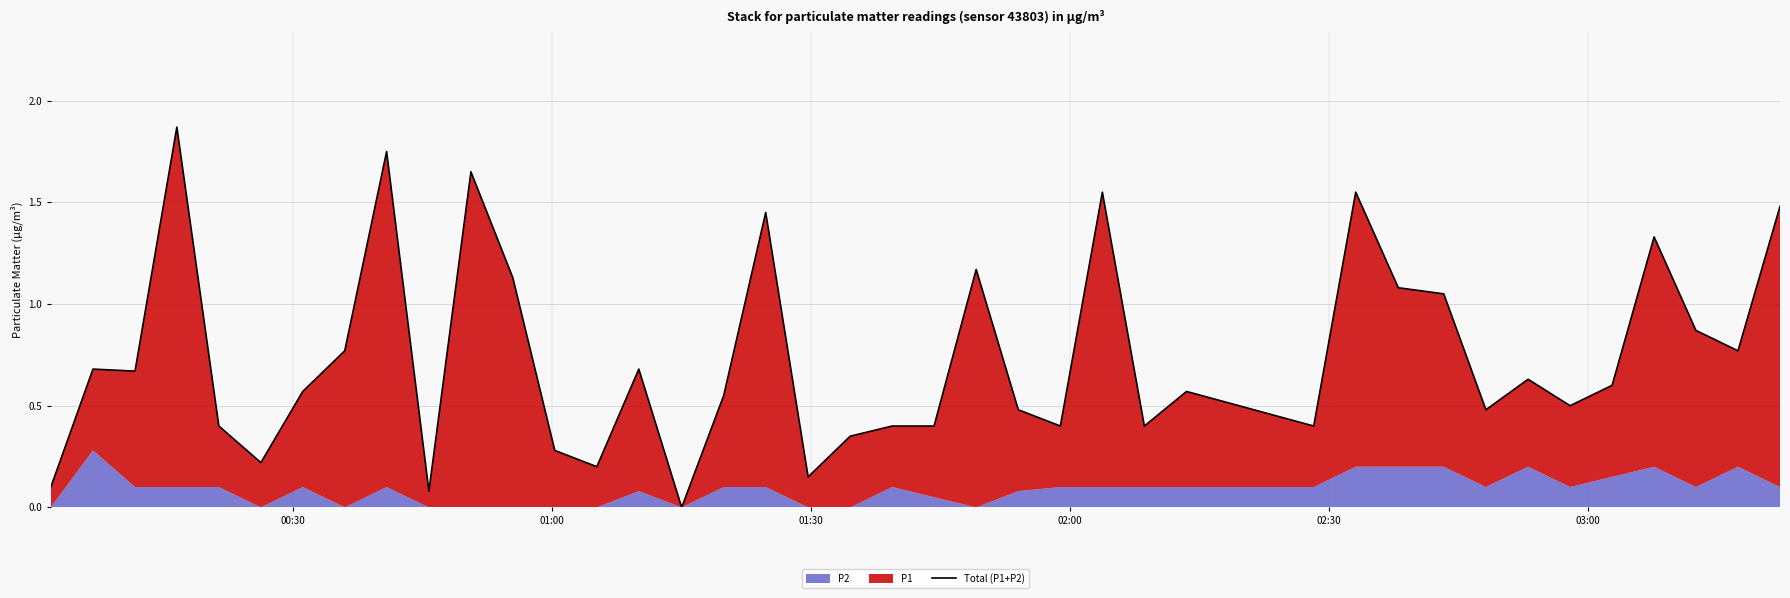

How many categories are shown in the chart?

40